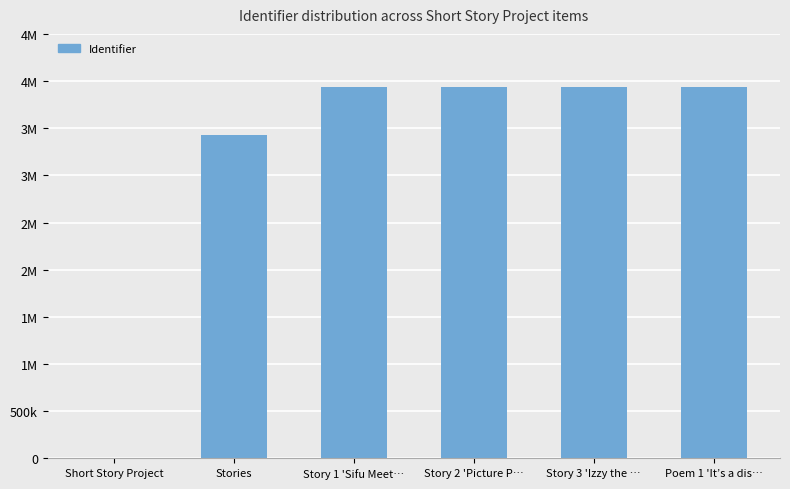

What is the sum of all values?

19182172